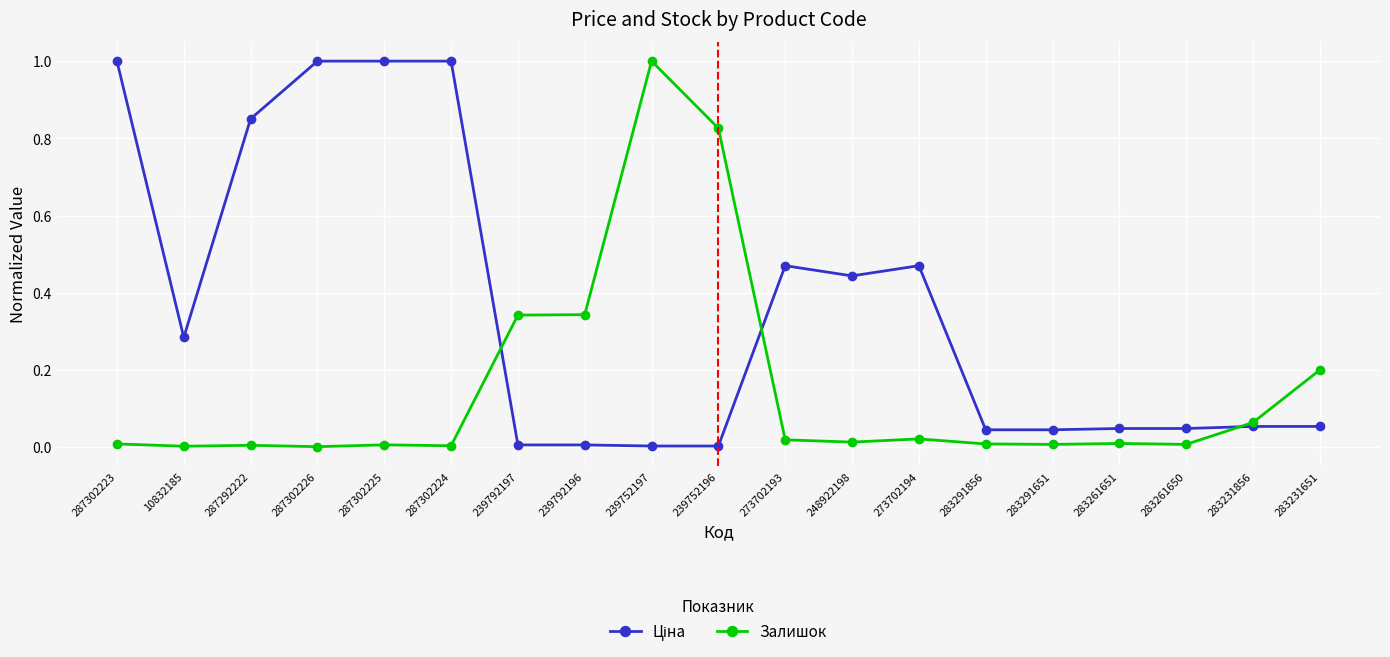

The Залишок series shows 0.0 at 283291651. True or false?

True